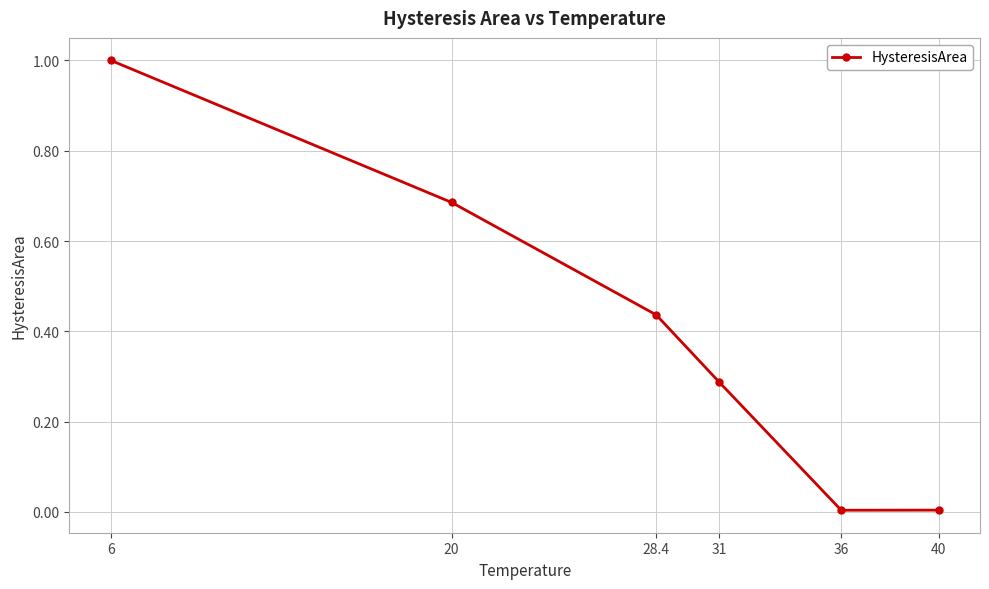

True or false: there are more than 2 points higher than both neighbors.

False